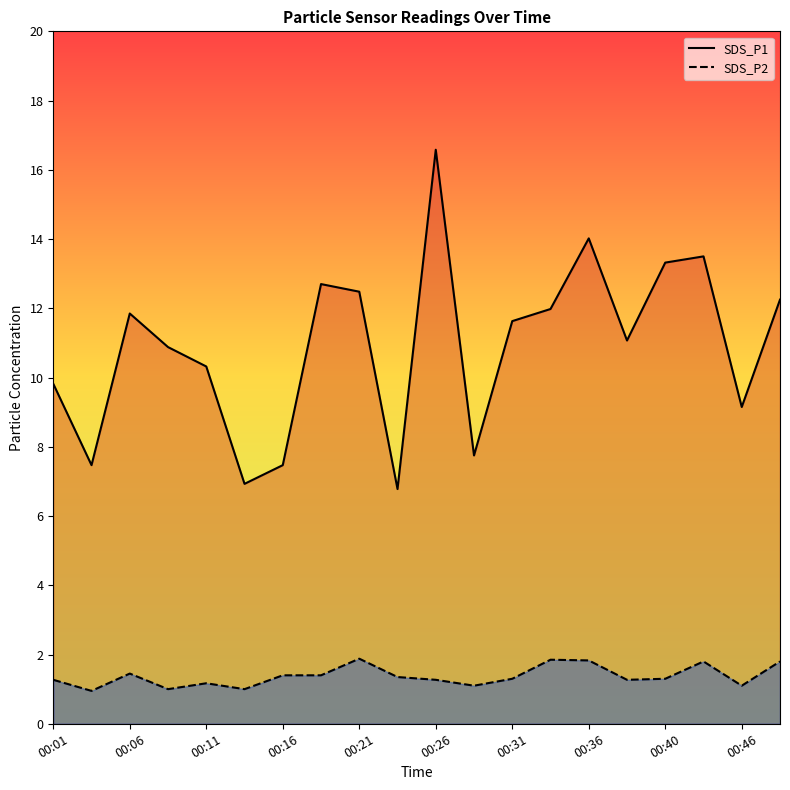

How many values in the SDS_P1 series exceed 11?

11